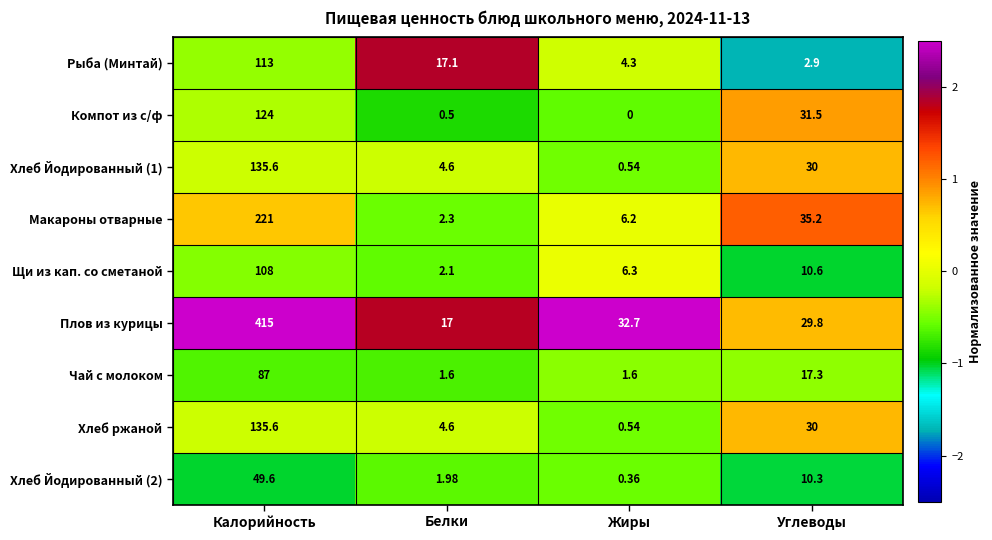

Where is Хлеб Йодированный (2) nearest to the value 24?

Углеводы